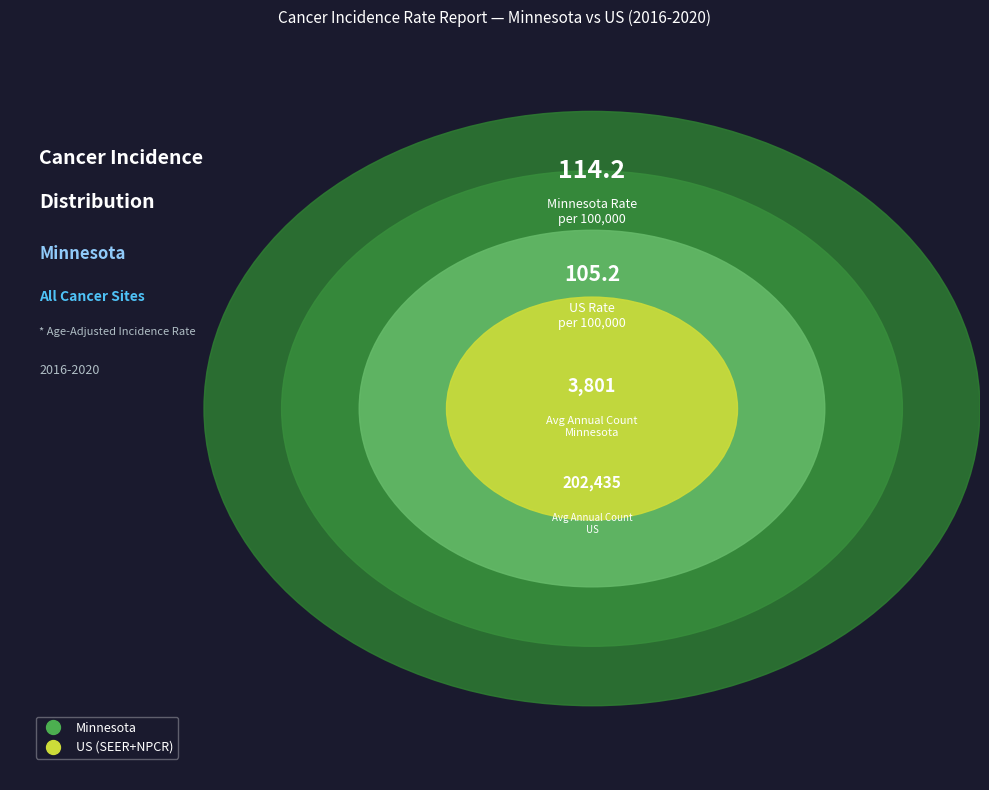

Which category has the smallest portion of the pie?

Minnesota